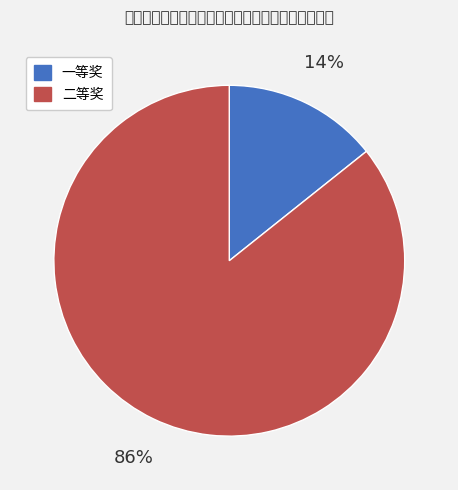

To the nearest percent, what percentage of the pie is 二等奖?

86%